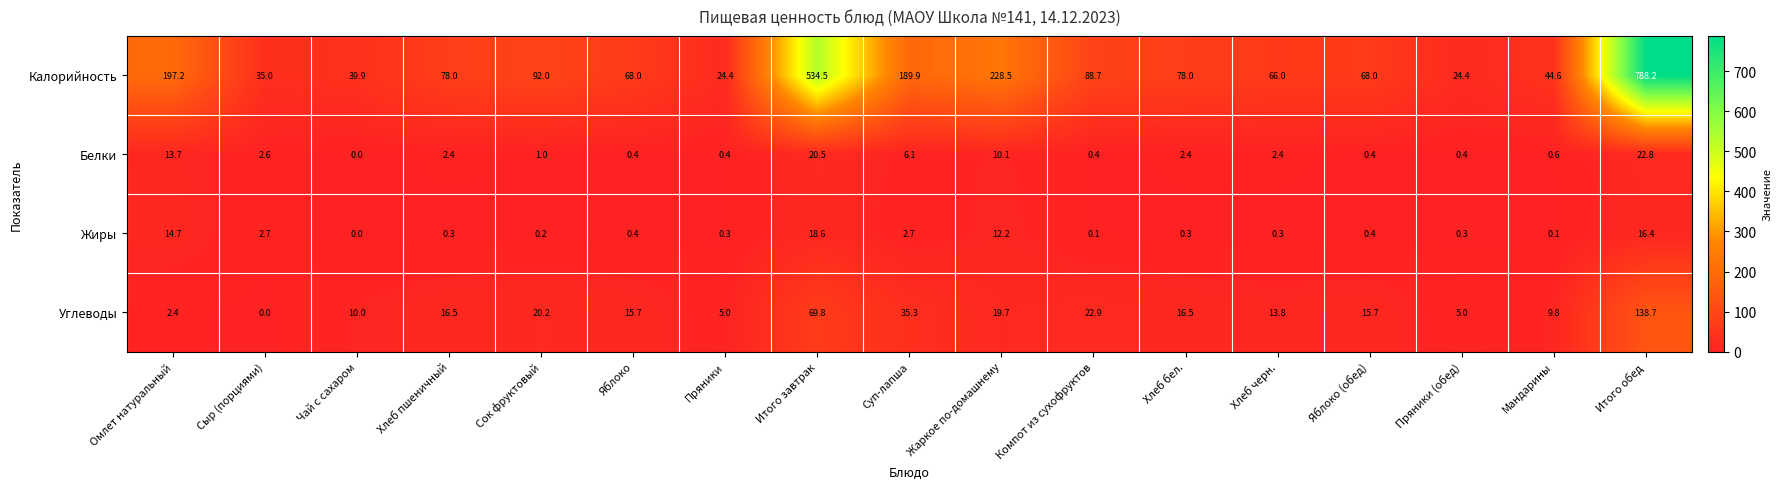

Is it true that Углеводы equals 2.5 at Пряники (обед)?

False